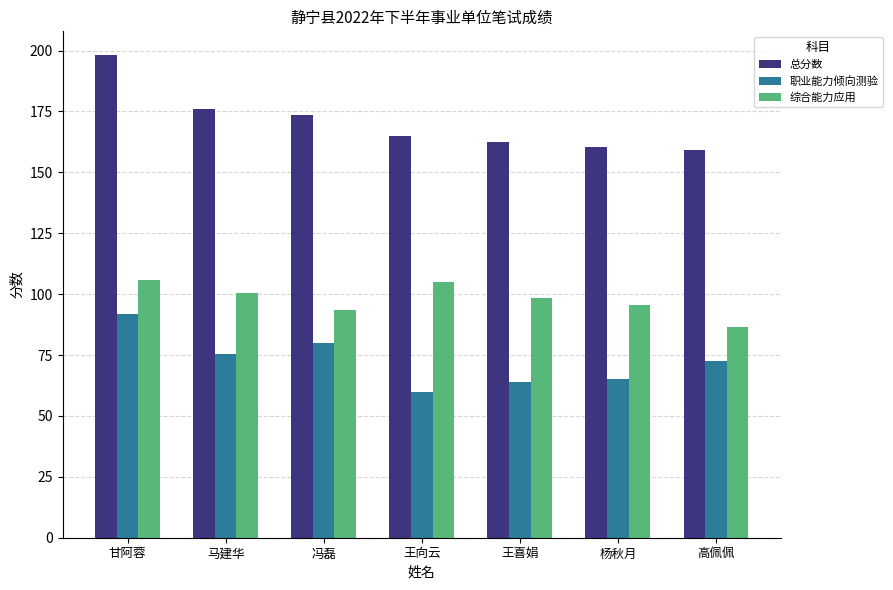

Which category has the lowest value across all series?

王向云